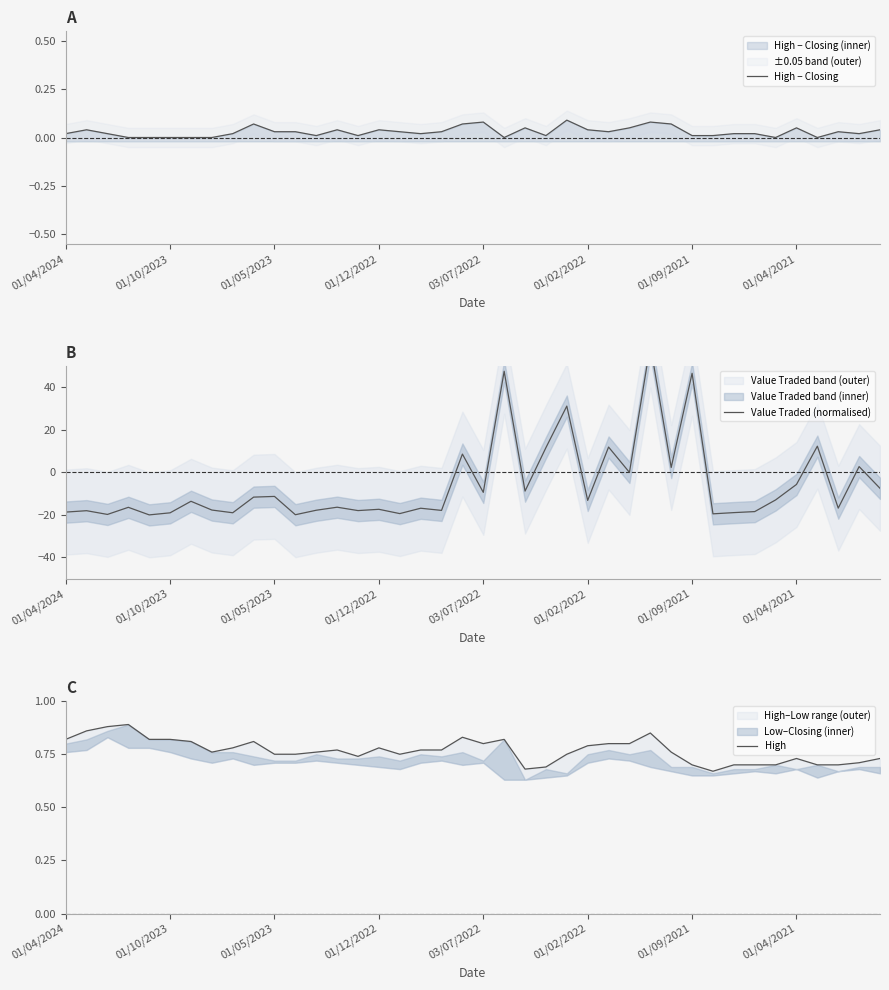

What is the label of the 33rd point from the left?

32